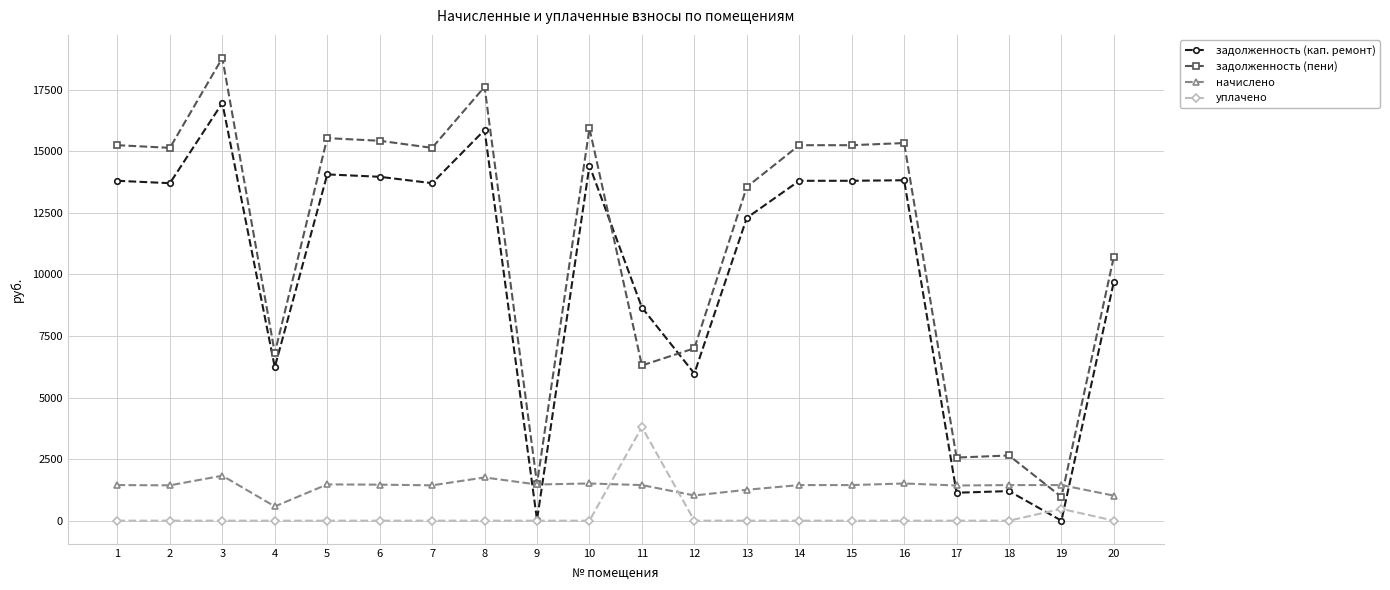

At which label does задолженность (пени) first exceed 15143?

1